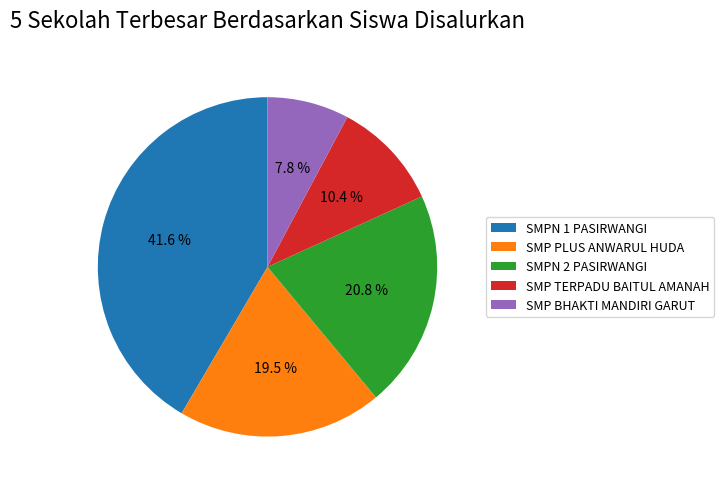

To the nearest percent, what is the combined percentage of SMPN 1 PASIRWANGI and SMPN 2 PASIRWANGI?

62%